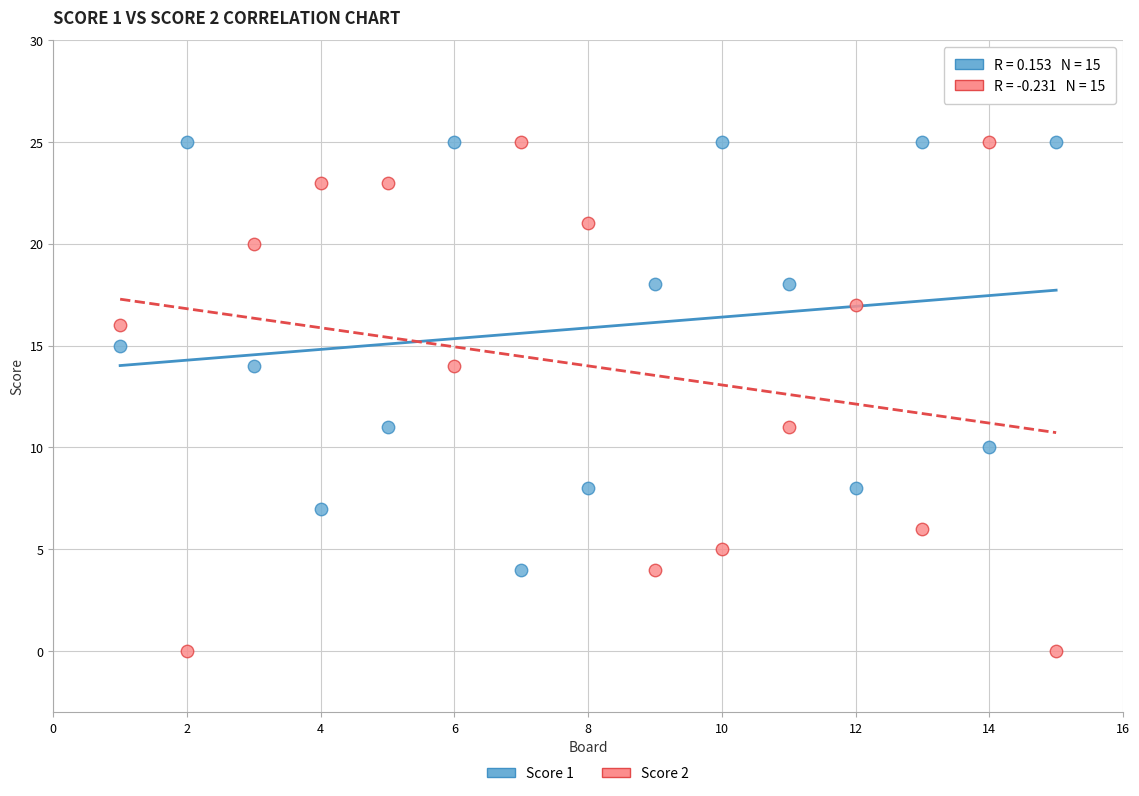

What is the X range (max minus min) for the scatter plot?

14